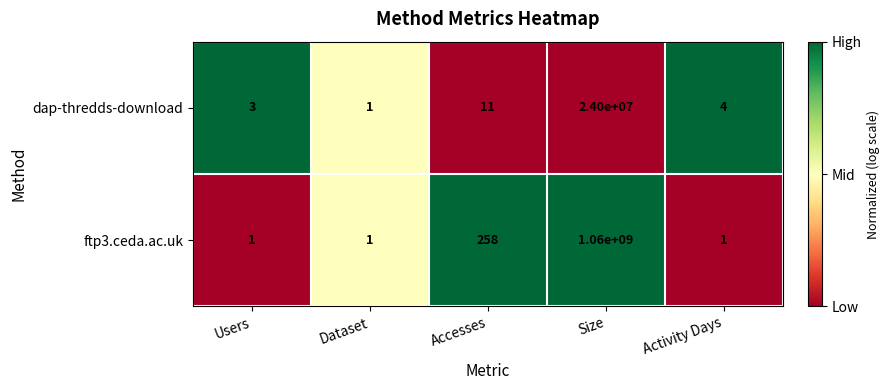

Reading left to right, what are all the values shown in this chart?

dap-thredds-download: Users=3	Dataset=1	Accesses=11	Size=24000000	Activity Days=4
ftp3.ceda.ac.uk: Users=1	Dataset=1	Accesses=258	Size=1060000000	Activity Days=1